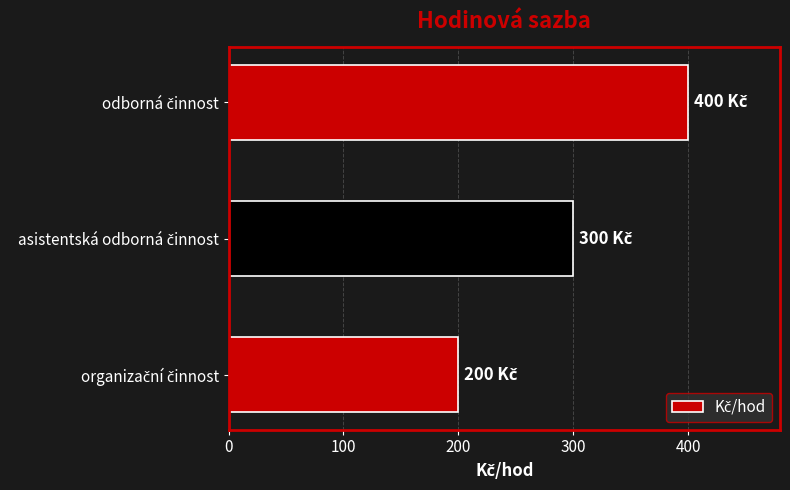

What is the maximum value shown in the chart?

400